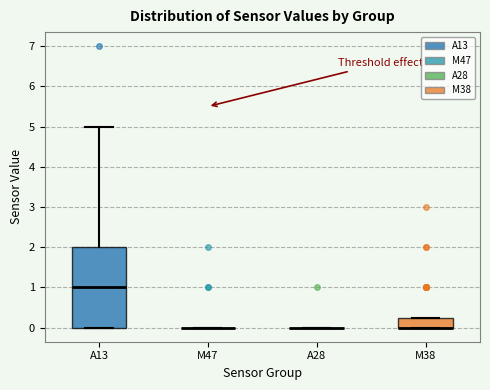

Reading left to right, read every box against the y-axis: the position of its median line, the range the box covers, and the ends of its whiskers. The values are not printed on the chart, so give them approximately, as read against the axis.

A13: median 1.0, box 0.0 to 2.0, whiskers 0.0 to 5.0
M47: box collapsed to a line at 0.0, whiskers 0.0 to 0.0
A28: box collapsed to a line at 0.0, whiskers 0.0 to 0.0
M38: median 0.0 (drawn on the box's lower edge), box 0.0 to 0.3, whiskers 0.0 to 0.3